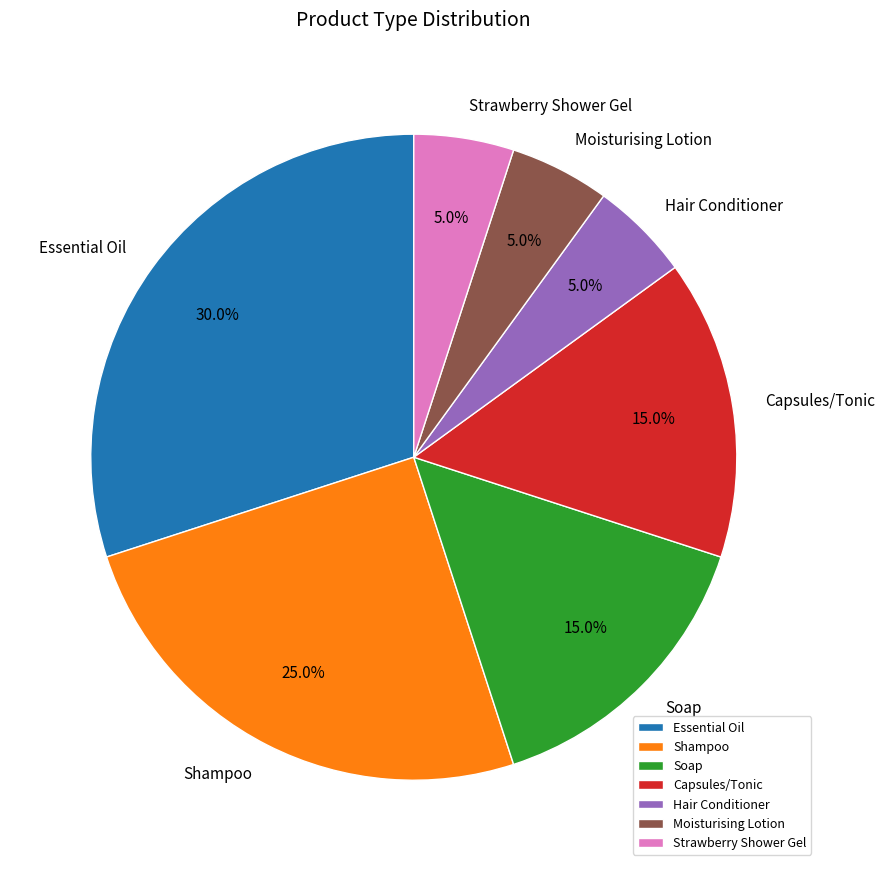

To the nearest percent, what portion does Hair Conditioner represent?

5%